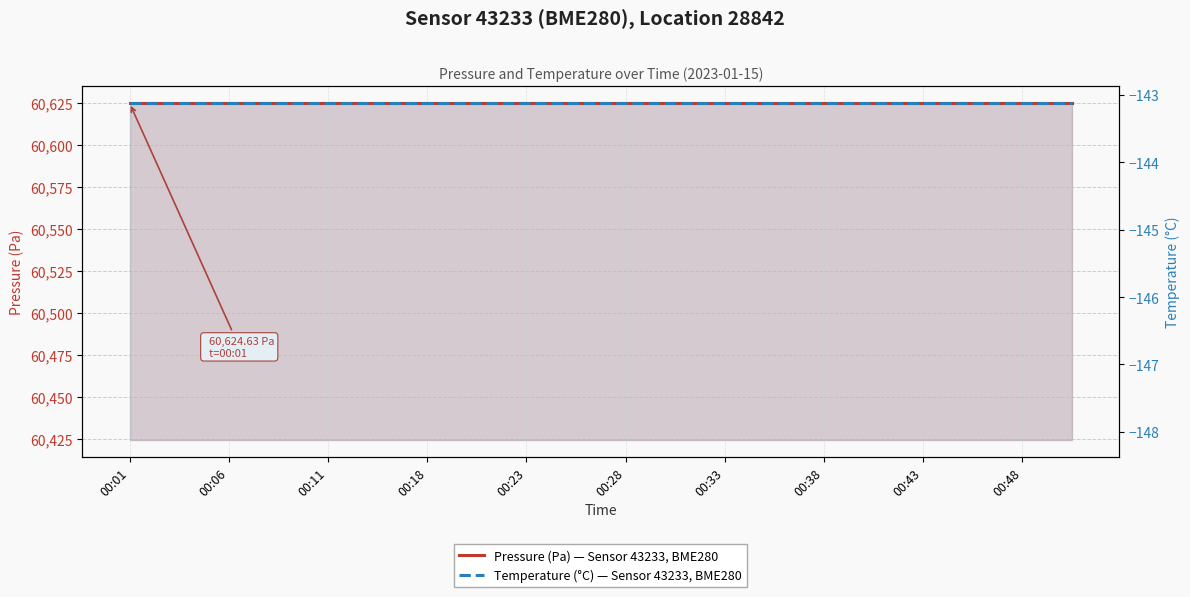

Which series has the largest total across all categories?

Pressure (Pa)